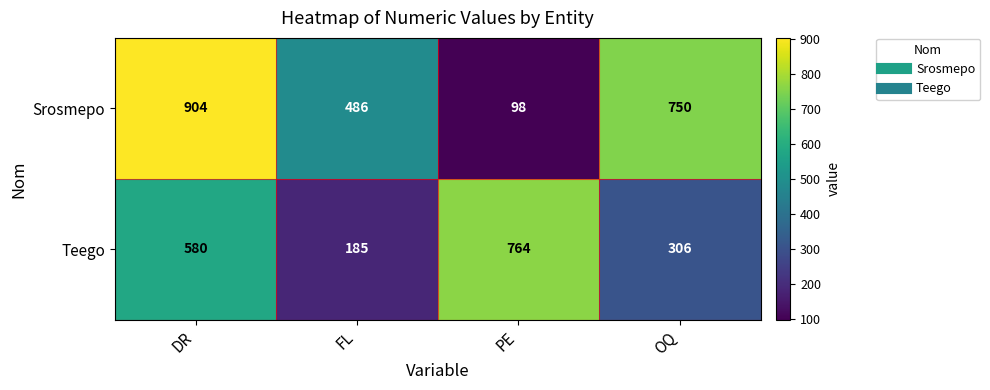

Rank the series by their maximum value, from lowest to highest.

Teego, Srosmepo